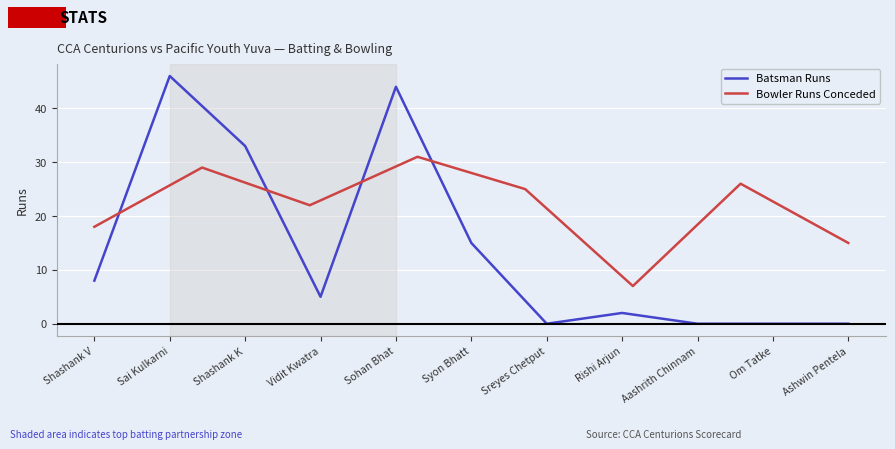

At which label does Batsman Runs reach its peak?

Sai Kulkarni